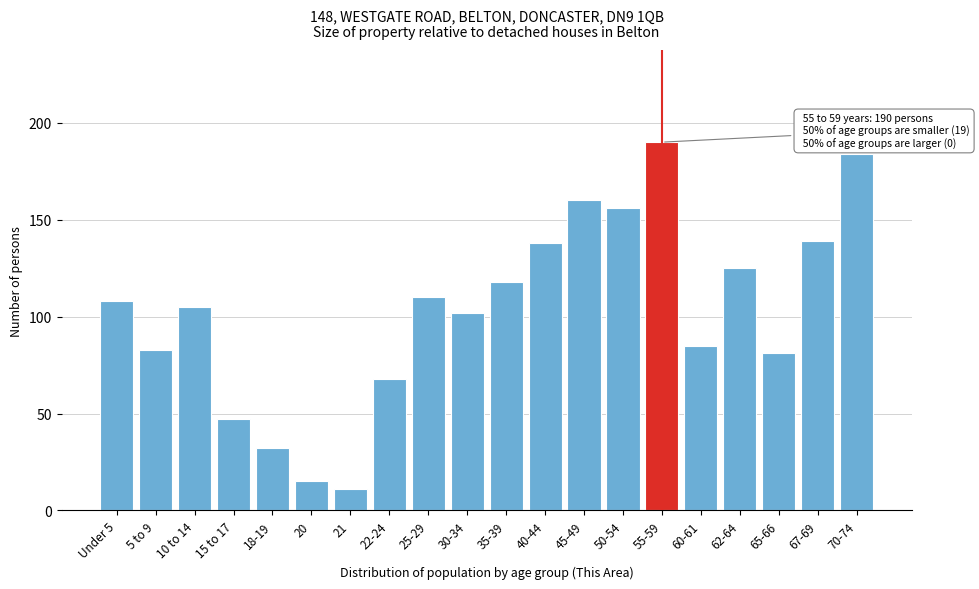

Reading left to right, list all the values displayed in this chart.

108	83	105	47	32	15	11	68	110	102	118	138	160	156	190	85	125	81	139	184